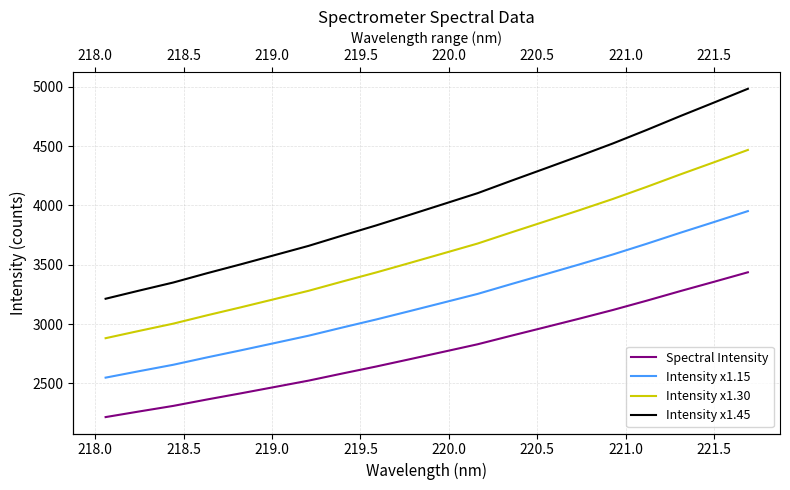

True or false: Intensity x1.15 and Spectral Intensity intersect in this chart.

False